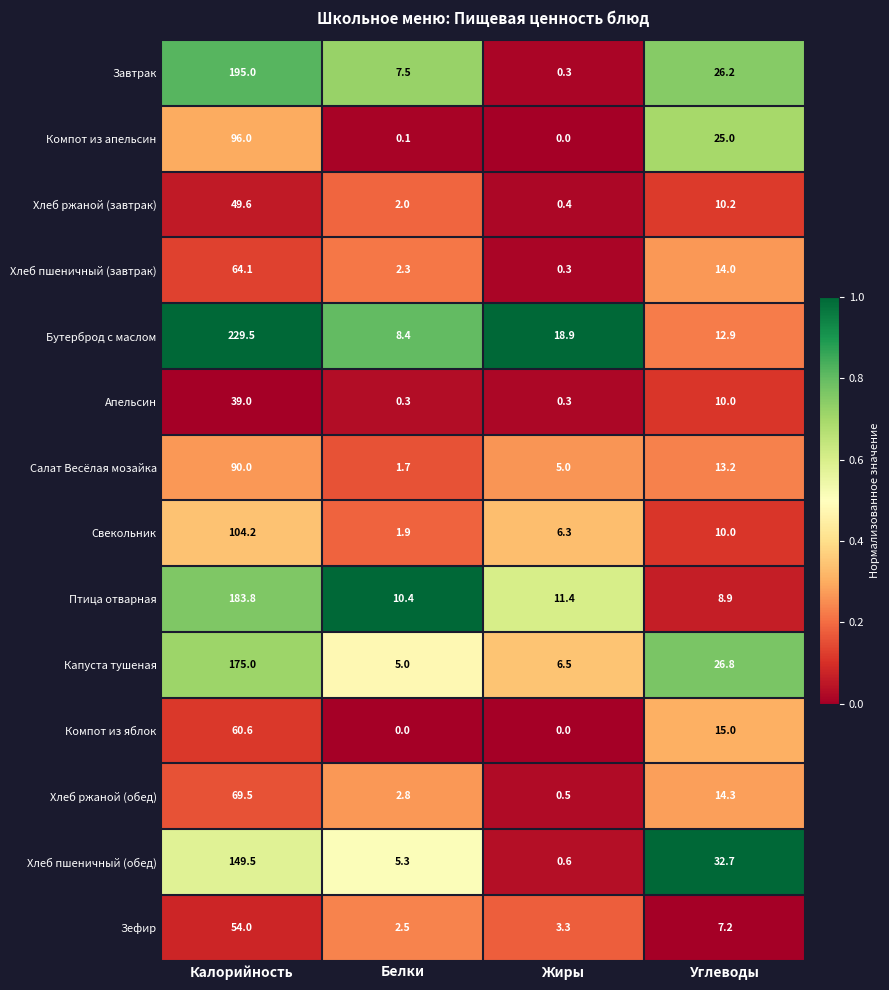

Which category has the highest value in the Салат Весёлая мозайка series?

Калорийность